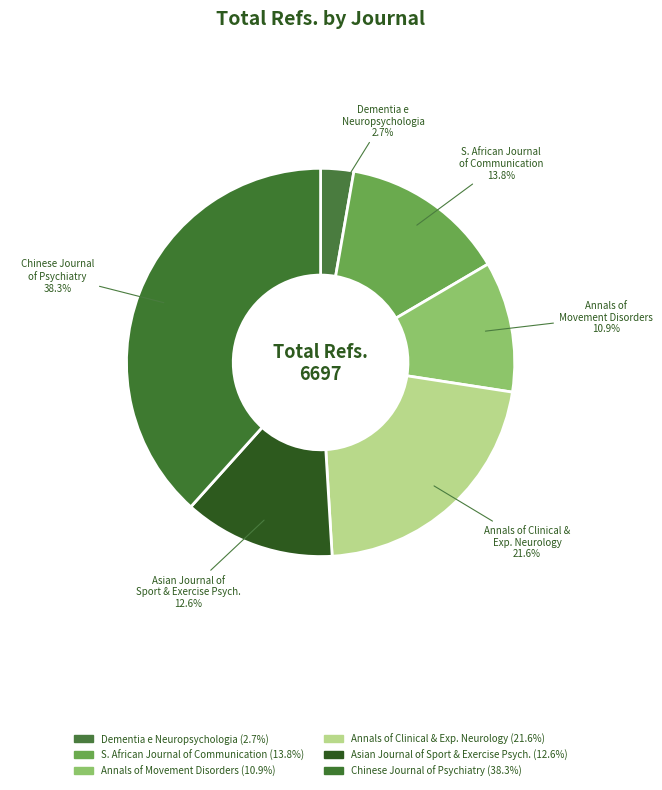

How many slices are in this pie chart?

6